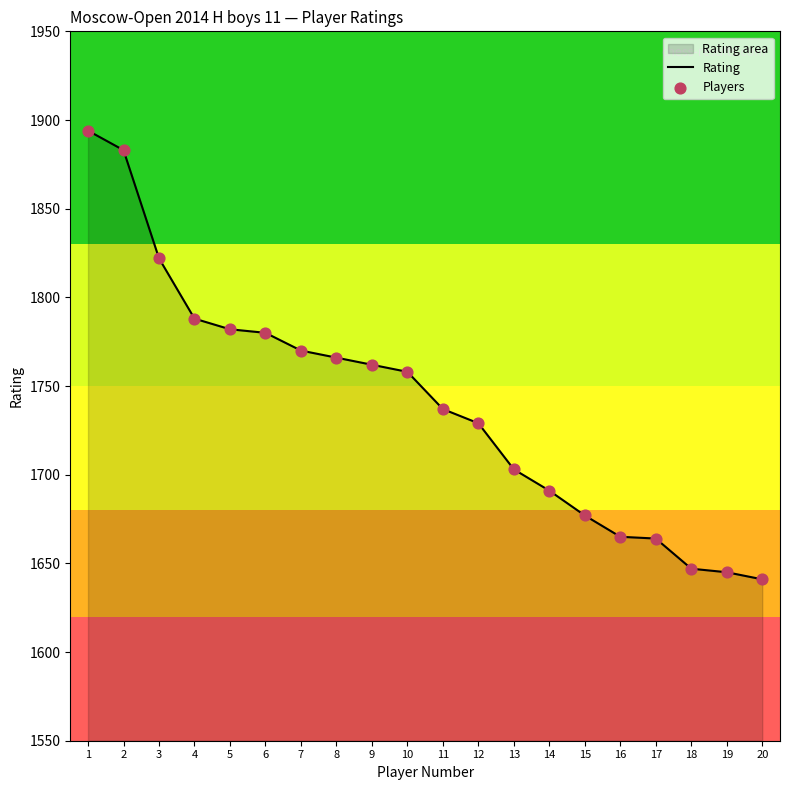

What is the total value across all series at 13?

3406